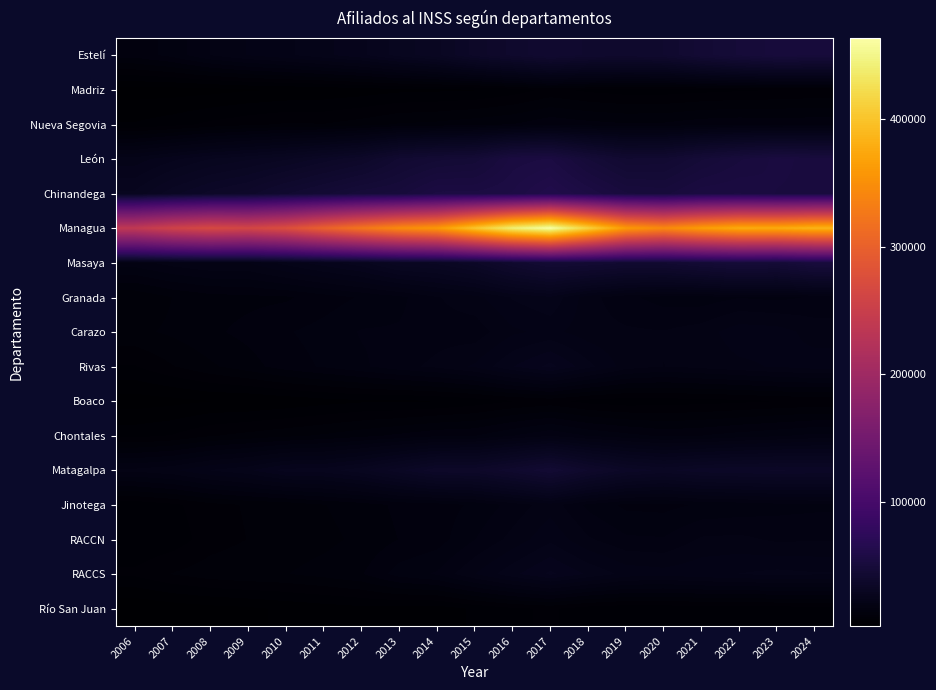

Reading left to right, transcribe all the data shown in this chart.

Estelí: 2006=14428.2	2007=16117.3	2008=19120.2	2009=20956.9	2010=22276.7	2011=23984.0	2012=25855.1	2013=28843.0	2014=31224.2	2015=35973.2	2016=39453.1	2017=42445.2	2018=40306.3	2019=39896.3	2020=40669.3	2021=45124.6	2022=48144.2	2023=50353.5	2024=49916.1
Madriz: 2006=3879.0	2007=3820.6	2008=4033.6	2009=4499.7	2010=4740.4	2011=5048.6	2012=5442.5	2013=6022.0	2014=6158.1	2015=6333.2	2016=7307.9	2017=8753.3	2018=7852.6	2019=7326.8	2020=7321.3	2021=7685.7	2022=7981.2	2023=8277.6	2024=8490.0
Nueva Segovia: 2006=6679.8	2007=7529.7	2008=8757.0	2009=9597.2	2010=10317.2	2011=10166.6	2012=10959.8	2013=12082.0	2014=12388.5	2015=13062.7	2016=13713.2	2017=15026.8	2018=14351.0	2019=13915.7	2020=14030.4	2021=14833.1	2022=15112.5	2023=14816.8	2024=15041.8
León: 2006=23466.7	2007=25800.4	2008=28101.5	2009=29585.7	2010=31366.0	2011=34164.4	2012=36829.7	2013=42823.0	2014=45445.1	2015=46708.0	2016=53976.1	2017=55249.2	2018=47860.0	2019=42722.0	2020=43058.5	2021=47535.0	2022=51124.0	2023=53819.6	2024=52529.2
Chinandega: 2006=28474.1	2007=32895.2	2008=35939.6	2009=37991.0	2010=42207.8	2011=45519.2	2012=49070.3	2013=50401.0	2014=55626.4	2015=55553.1	2016=57033.8	2017=61944.8	2018=56767.7	2019=51696.8	2020=50778.2	2021=54561.3	2022=55130.8	2023=53121.9	2024=52812.7
Managua: 2006=238969.4	2007=256886.1	2008=267621.2	2009=262791.5	2010=275286.2	2011=301148.7	2012=324642.3	2013=346186.0	2014=359845.3	2015=401135.8	2016=441803.2	2017=463144.8	2018=412596.8	2019=360717.2	2020=344733.8	2021=363871.8	2022=377228.8	2023=376949.7	2024=385529.0
Masaya: 2006=18312.4	2007=19934.2	2008=20978.4	2009=20884.5	2010=23397.5	2011=25511.8	2012=27502.0	2013=31355.0	2014=32154.3	2015=35097.0	2016=40949.1	2017=45369.7	2018=44478.9	2019=42513.8	2020=42809.8	2021=45835.2	2022=48549.3	2023=47307.3	2024=51743.0
Granada: 2006=10291.2	2007=11896.4	2008=12909.5	2009=13184.5	2010=13424.2	2011=14550.7	2012=15685.8	2013=16786.0	2014=18937.9	2015=20220.6	2016=22831.6	2017=24141.9	2018=19798.6	2019=17709.9	2020=16533.8	2021=16298.7	2022=17184.3	2023=16849.6	2024=17474.7
Carazo: 2006=11429.8	2007=12233.0	2008=13299.6	2009=14240.0	2010=15308.2	2011=16168.7	2012=17430.0	2013=17488.0	2014=18324.6	2015=18057.0	2016=20522.8	2017=21414.2	2018=19875.8	2019=19375.8	2020=19179.2	2021=19980.1	2022=21978.5	2023=21653.9	2024=20149.3
Rivas: 2006=8161.3	2007=9981.2	2008=11553.8	2009=12939.4	2010=14601.6	2011=15716.5	2012=16942.5	2013=18445.0	2014=19540.8	2015=21170.0	2016=24383.9	2017=26855.5	2018=23271.0	2019=20025.2	2020=19050.8	2021=19670.8	2022=20453.0	2023=21082.2	2024=21721.4
Boaco: 2006=3749.4	2007=4104.6	2008=4638.2	2009=4669.4	2010=5145.4	2011=5755.2	2012=6204.2	2013=6148.0	2014=6442.0	2015=7219.2	2016=8191.8	2017=8840.5	2018=7631.2	2019=7120.8	2020=7305.2	2021=7570.9	2022=7842.5	2023=8280.2	2024=8496.2
Chontales: 2006=7723.0	2007=8414.6	2008=9913.7	2009=10694.5	2010=11426.5	2011=12153.1	2012=13101.2	2013=14120.0	2014=15140.8	2015=15419.8	2016=17230.8	2017=18894.4	2018=17140.6	2019=16089.8	2020=15114.4	2021=15488.8	2022=16341.4	2023=16986.1	2024=17789.5
Matagalpa: 2006=19626.9	2007=20537.6	2008=22739.2	2009=24119.5	2010=26993.3	2011=27198.7	2012=29320.6	2013=32918.0	2014=36690.6	2015=36729.8	2016=40305.1	2017=44476.7	2018=38809.9	2019=34671.5	2020=33025.1	2021=34620.7	2022=35102.2	2023=35489.8	2024=35074.4
Jinotega: 2006=6922.7	2007=7867.1	2008=9413.7	2009=10291.7	2010=10649.9	2011=11811.1	2012=12732.5	2013=14120.0	2014=14536.9	2015=15851.4	2016=17912.6	2017=20093.8	2018=16805.2	2019=15044.4	2020=14880.2	2021=15716.9	2022=16037.6	2023=16603.5	2024=16815.4
RACCN: 2006=6643.8	2007=7267.6	2008=9195.2	2009=10125.7	2010=10924.0	2011=11397.9	2012=12287.0	2013=13734.0	2014=14617.4	2015=17243.5	2016=19703.4	2017=22278.8	2018=19341.4	2019=17612.2	2020=17445.2	2021=19366.4	2022=19559.9	2023=18727.9	2024=18884.3
RACCS: 2006=8666.1	2007=10184.6	2008=11131.4	2009=11604.2	2010=11824.5	2011=12550.1	2012=13529.1	2013=16321.0	2014=17527.7	2015=20849.5	2016=23978.2	2017=26679.6	2018=24228.5	2019=22048.2	2020=21614.5	2021=22299.7	2022=22717.8	2023=23269.4	2024=22879.8
Río San Juan: 2006=2892.4	2007=3494.9	2008=4014.8	2009=4367.0	2010=4991.2	2011=5494.4	2012=5923.1	2013=5674.0	2014=5470.6	2015=6784.9	2016=7922.1	2017=8586.5	2018=7280.2	2019=6749.1	2020=6915.2	2021=7088.2	2022=7080.5	2023=7299.2	2024=7466.9